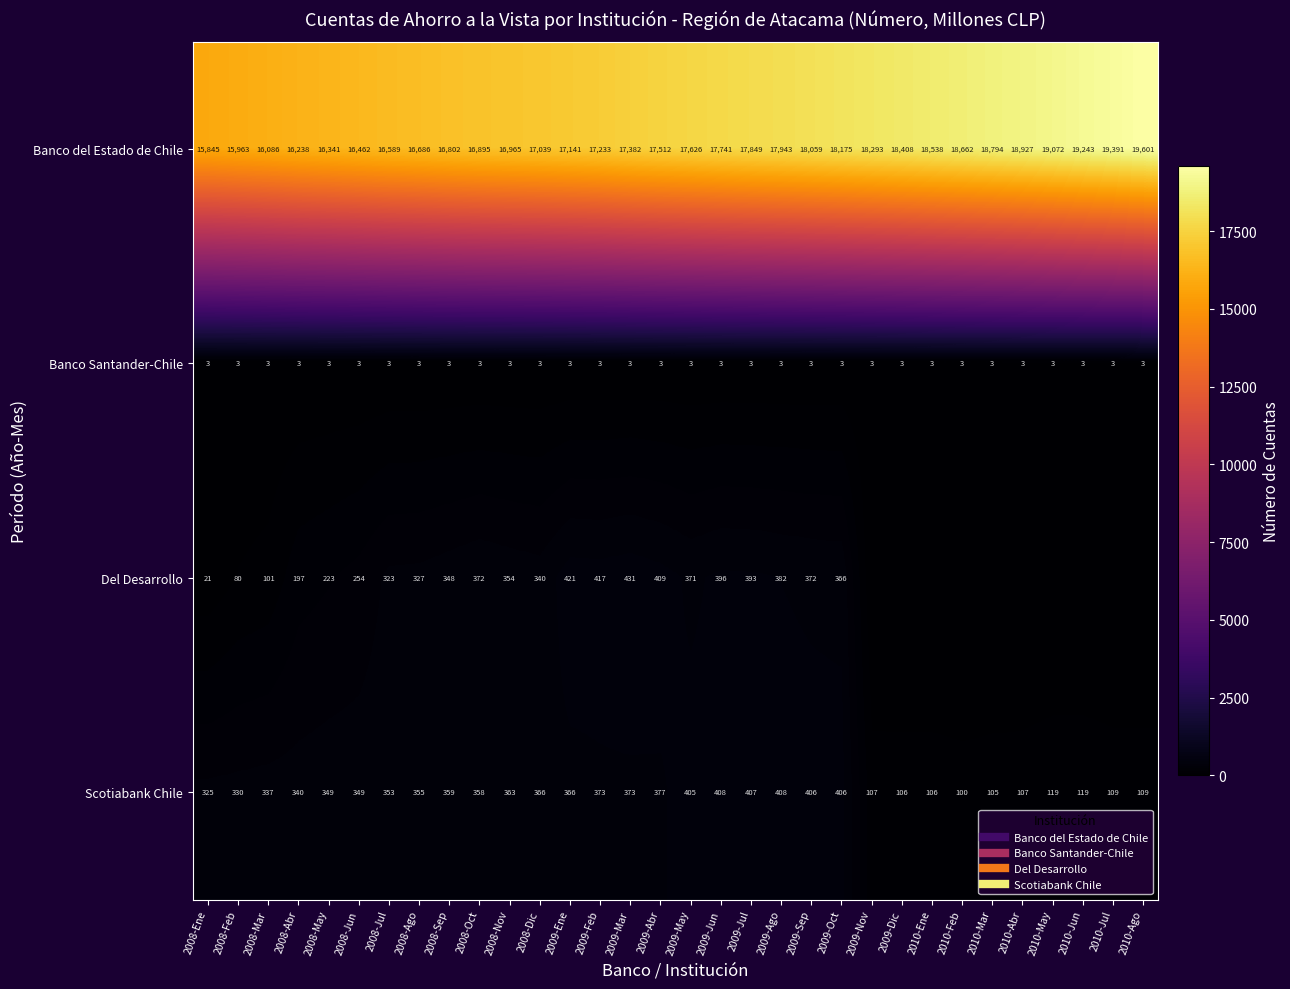

What is the difference between the Scotiabank Chile values at 2009-Oct and 2008-Ene?

81